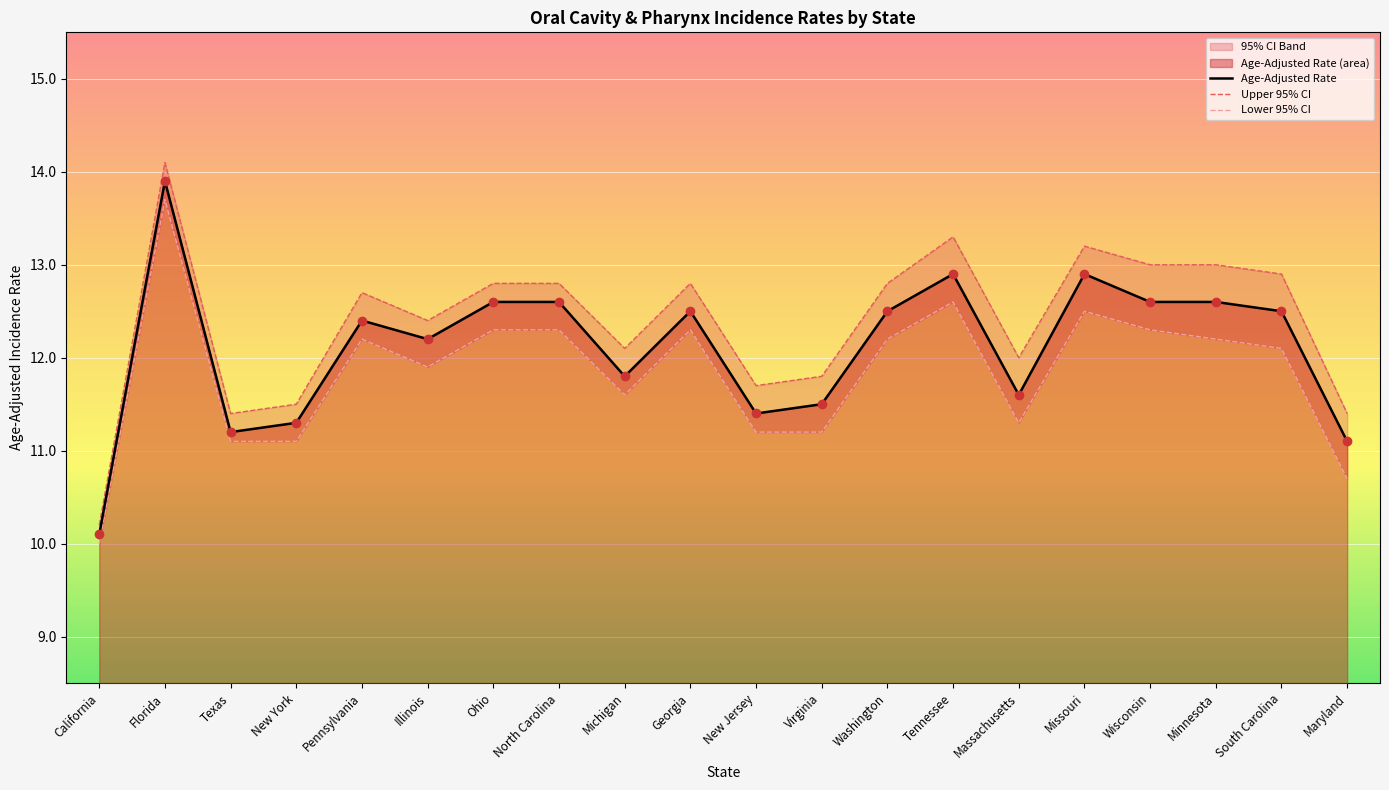

The Age-Adjusted Rate series shows 17.2 at Massachusetts. True or false?

False